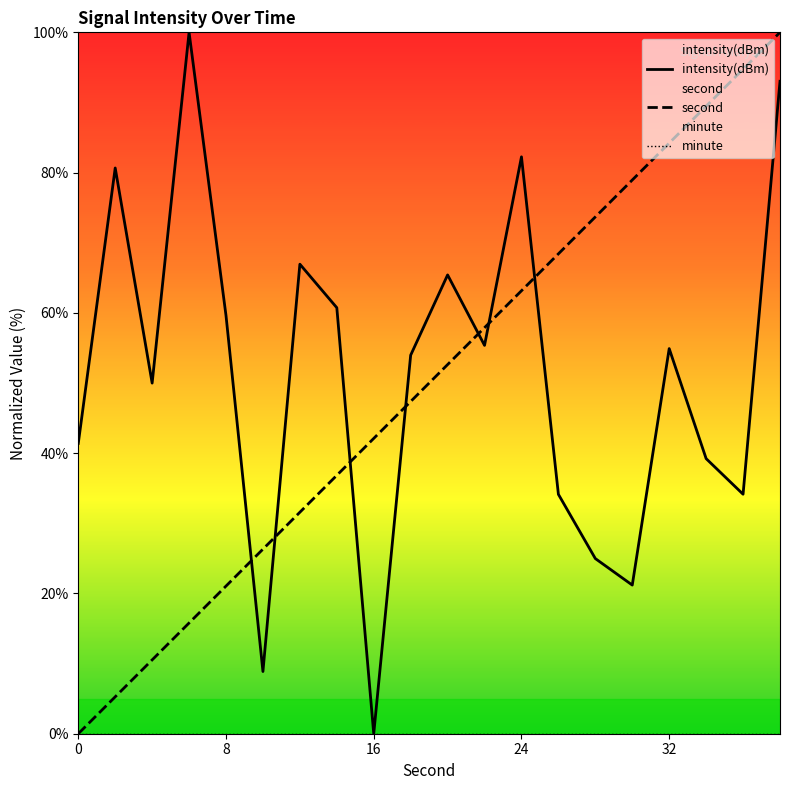

At how many categories does at least one series exceed 65?

12